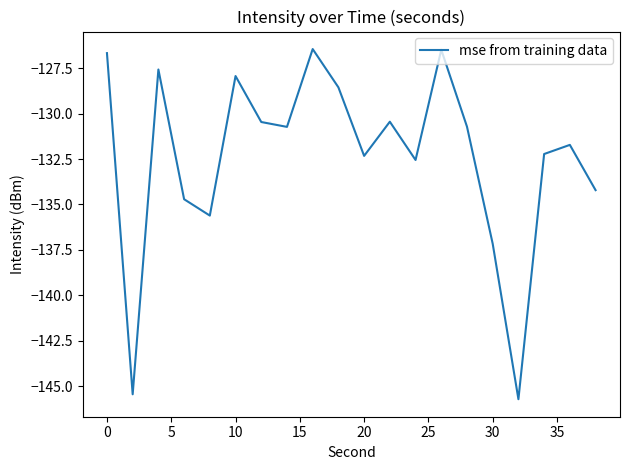

What is the sum of all values?

-2647.7